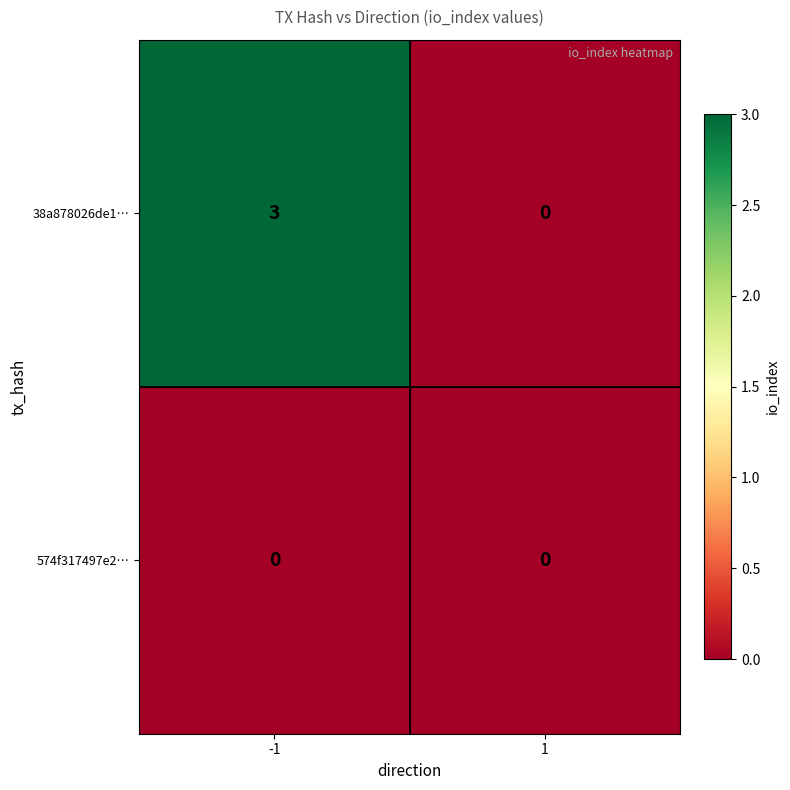

Which label corresponds to the largest value in the chart?

-1